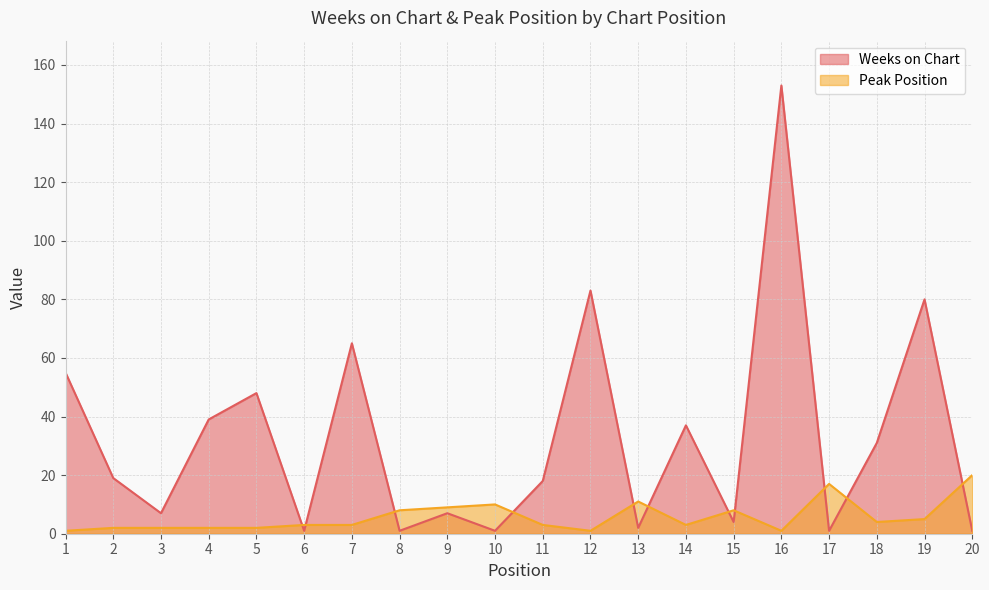

Is it true that Peak Position equals 7 at 19?

False